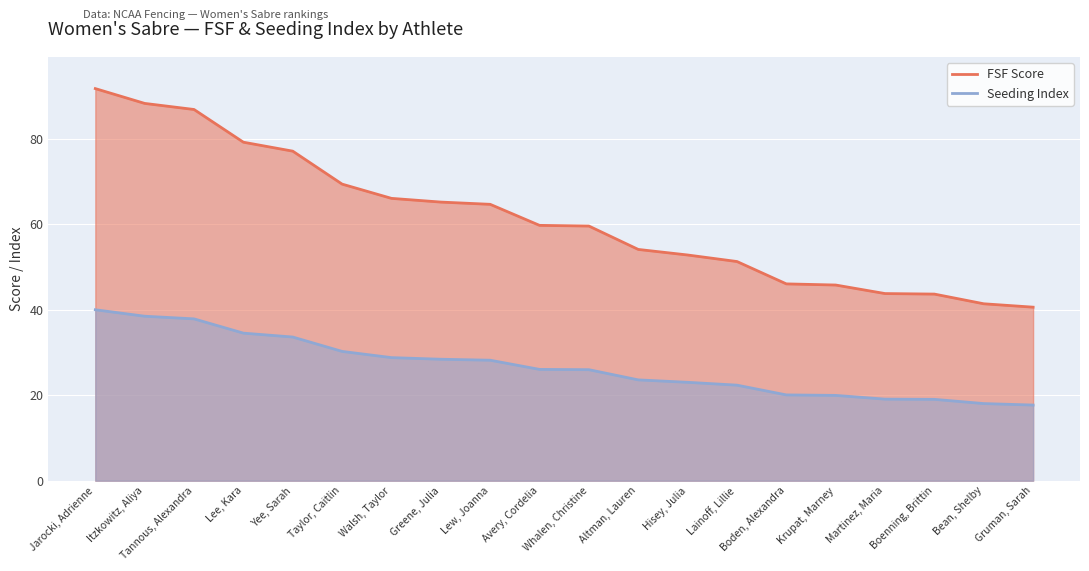

True or false: Seeding Index and FSF Score cross at least once.

False